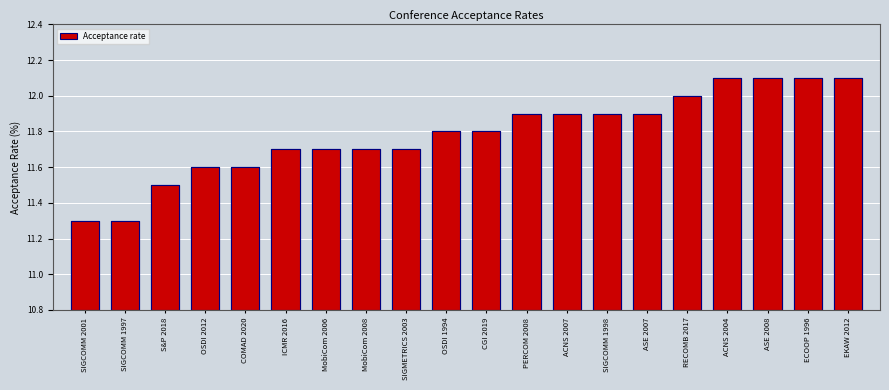

Reading left to right, what are all the values shown in this chart?

11.3	11.3	11.5	11.6	11.6	11.7	11.7	11.7	11.7	11.8	11.8	11.9	11.9	11.9	11.9	12.0	12.1	12.1	12.1	12.1